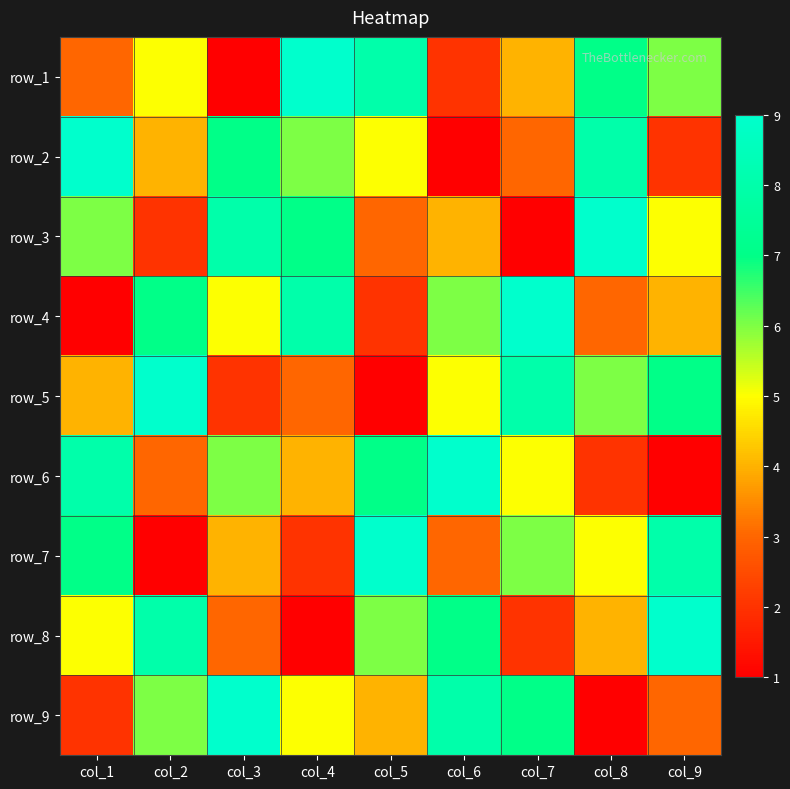

What is the sum of all row_7 values?

45